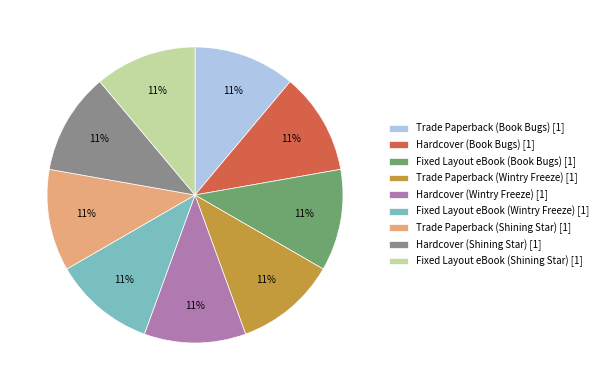

Is there a majority slice in this chart?

No